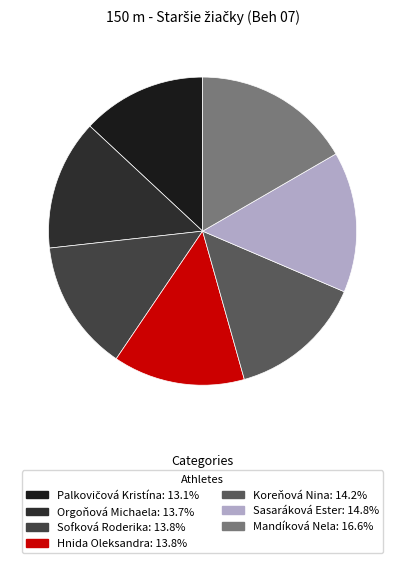

How many slices are in this pie chart?

7